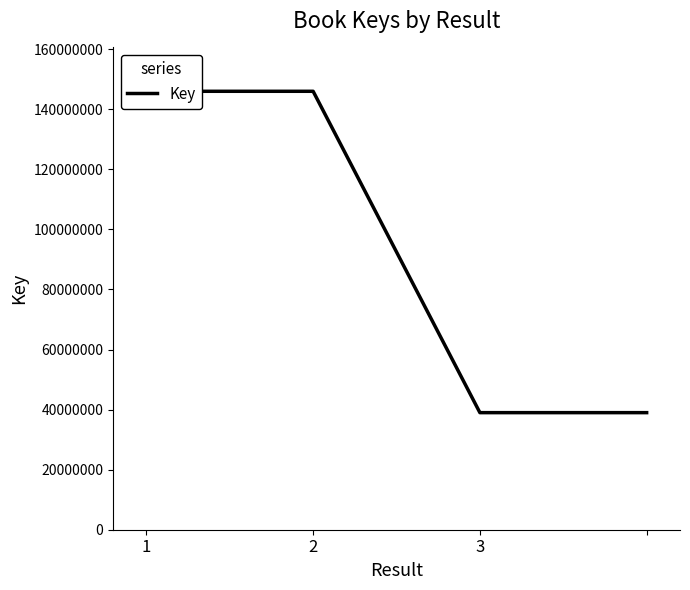

How many lines are shown in the chart?

1